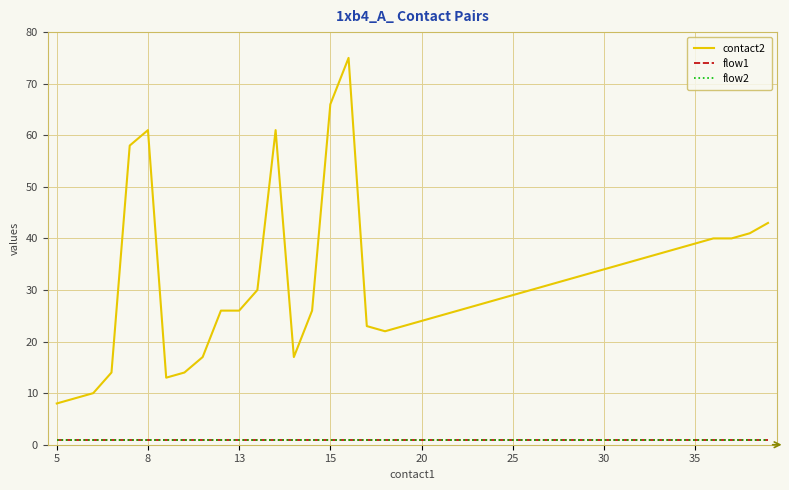

What is the label of the 40th point from the right?

5